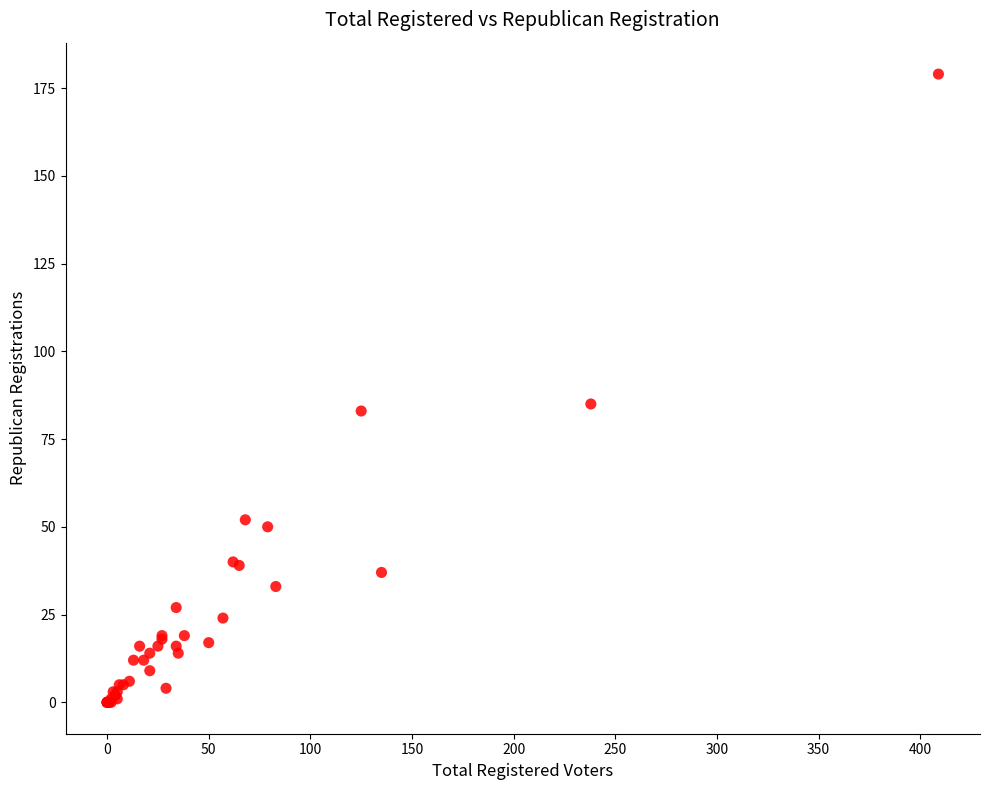

What Y value in the scatter plot is closest to 89?

85